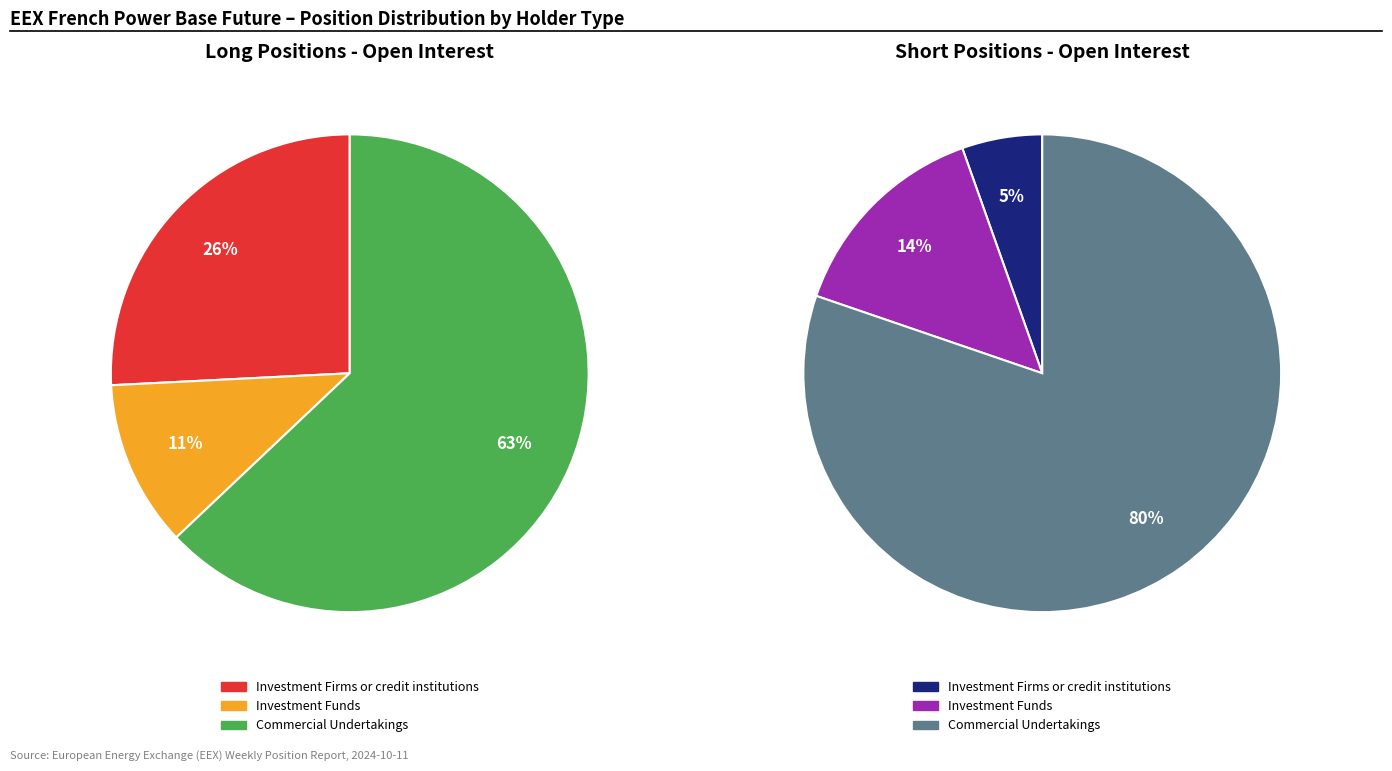

To the nearest percent, what is the combined percentage of Investment Firms or credit institutions and Commercial Undertakings?

86%